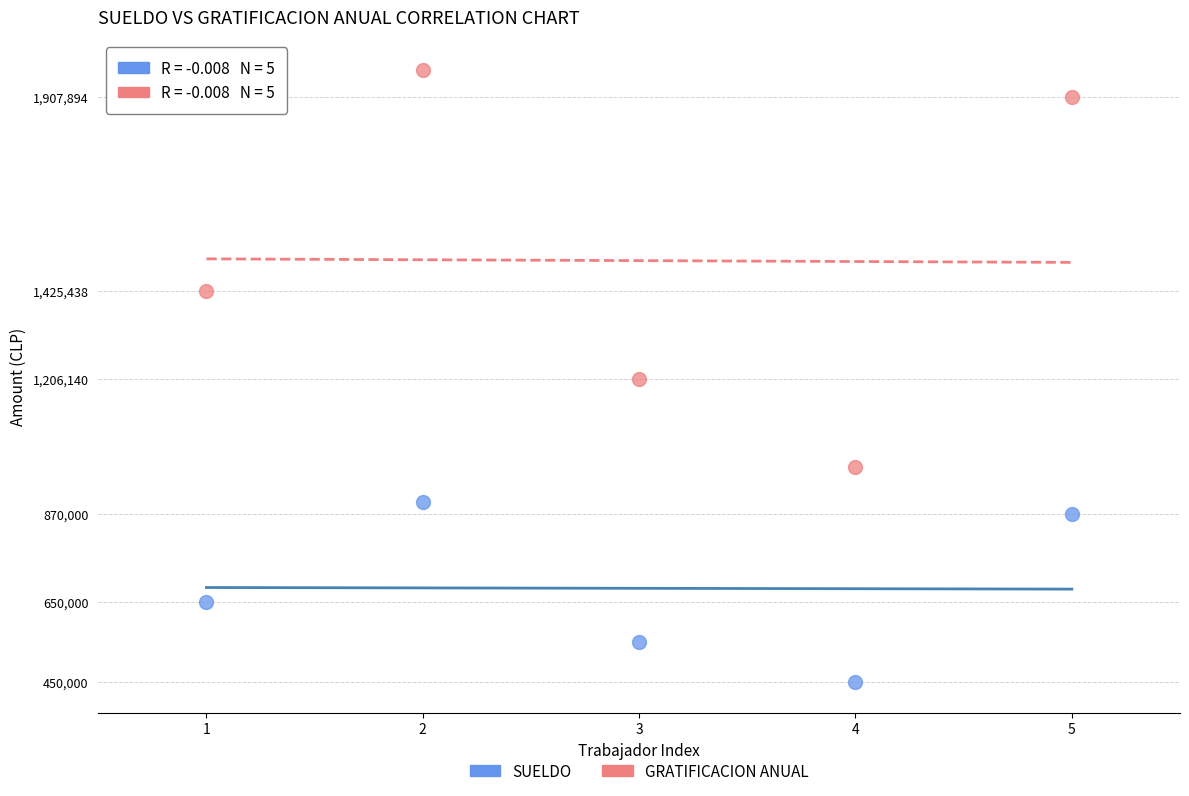

Which series contains the lowest Y value?

SUELDO